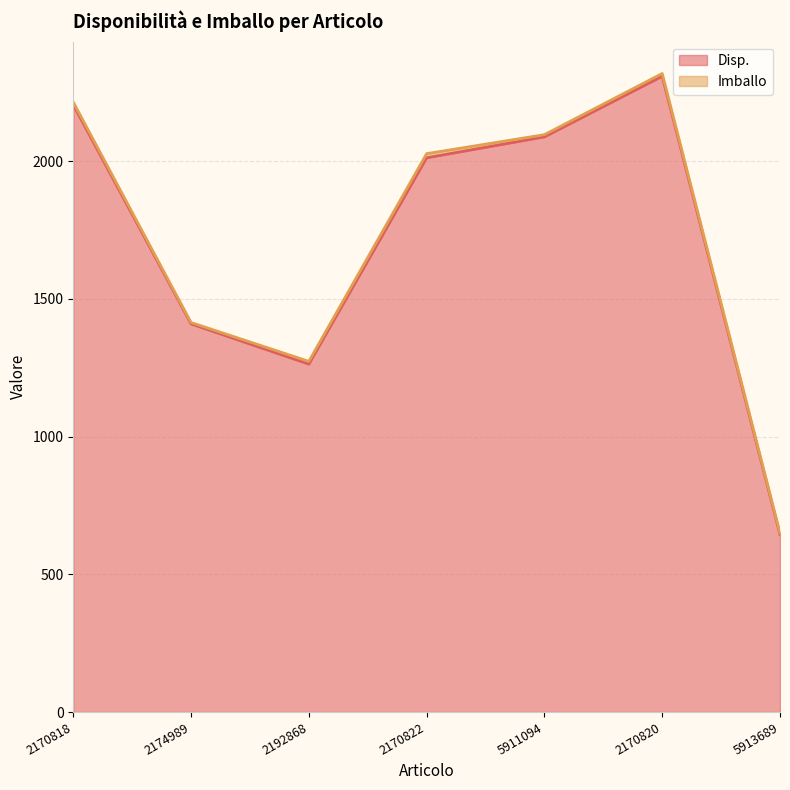

How many data points are above 2012?

3